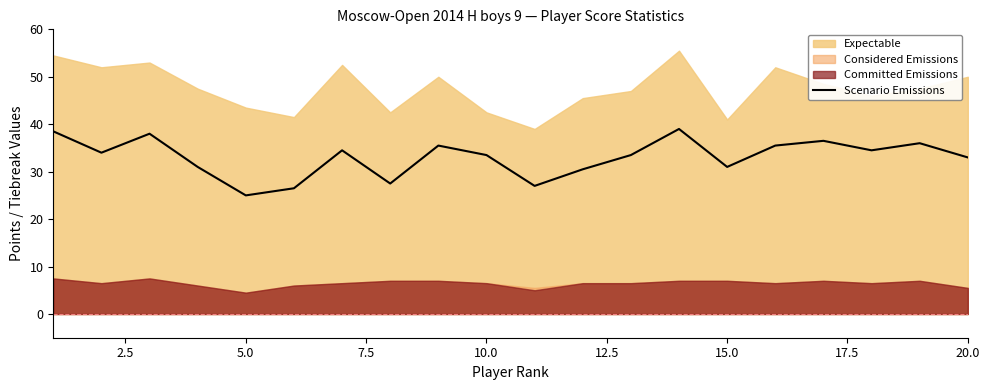

What is the highest value of the Scenario Emissions series?

39.0